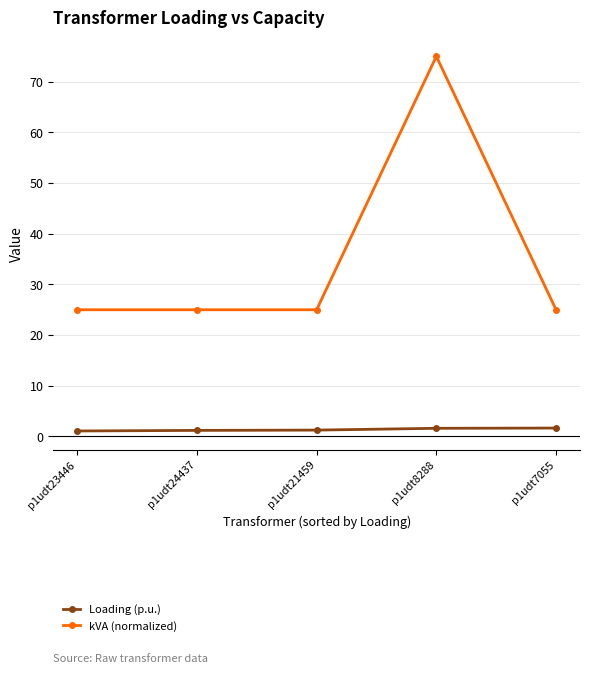

True or false: Loading (p.u.) and kVA (normalized) intersect in this chart.

False